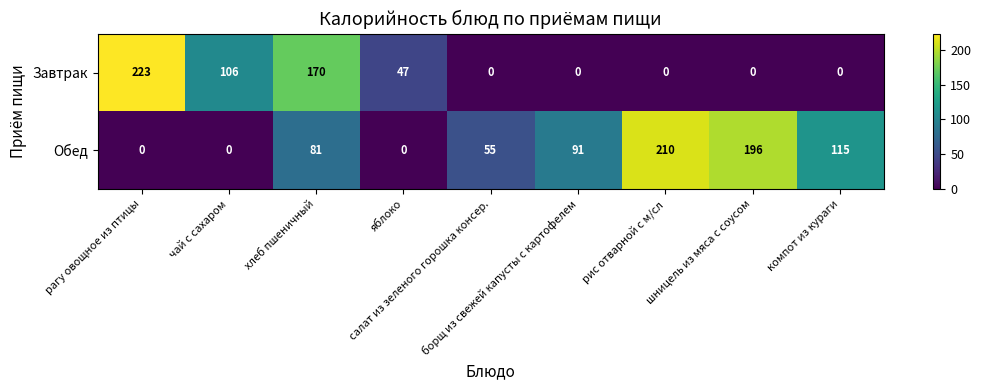

How many distinct data groups are displayed?

2